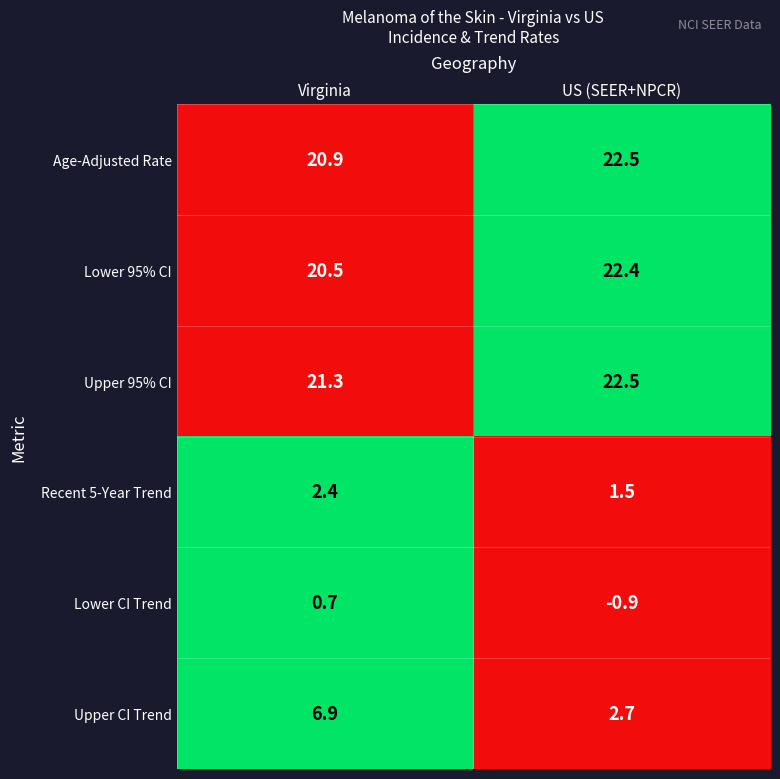

Which series has the widest spread of values?

Upper CI Trend